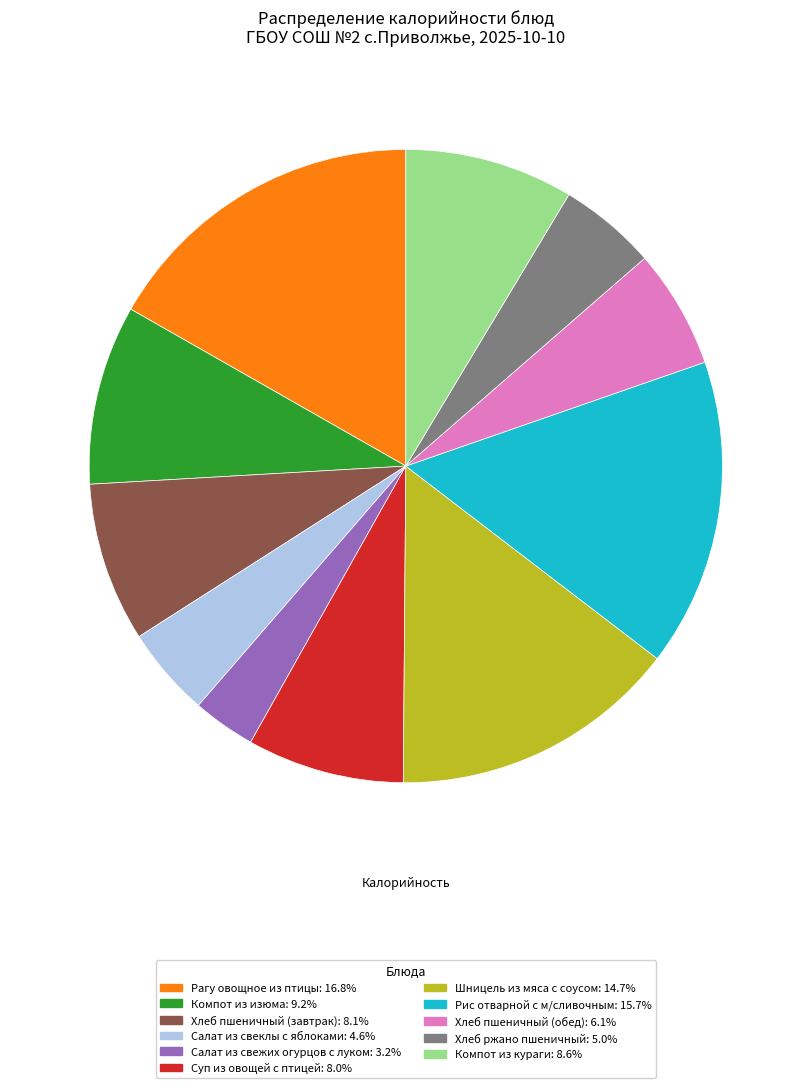

Is it true that Рис отварной с м/сливочным is 16% of the pie?

True